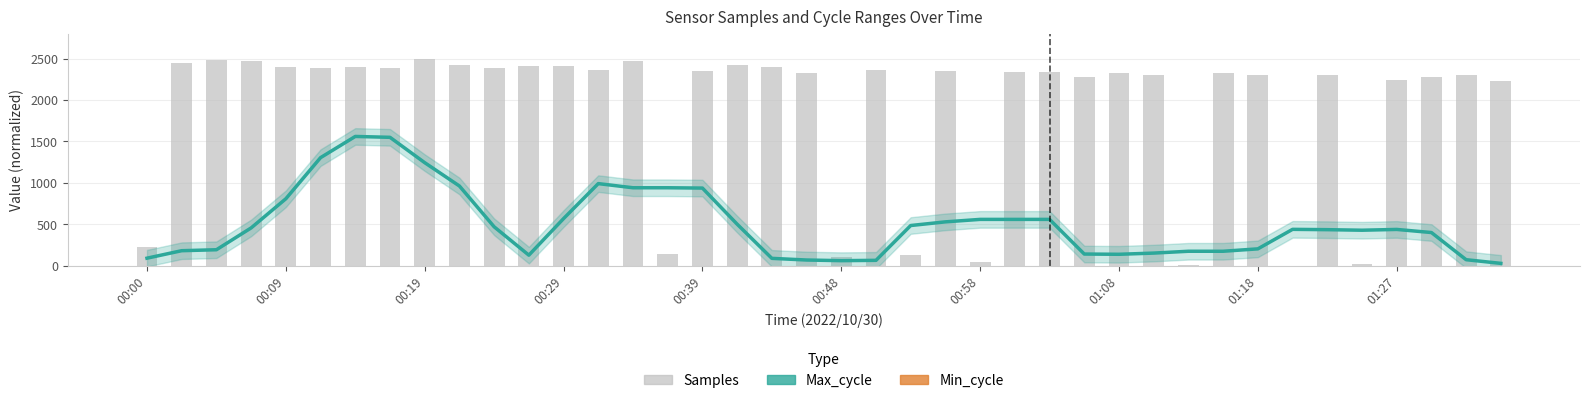

How many data points in Samples are less than 2335?

20